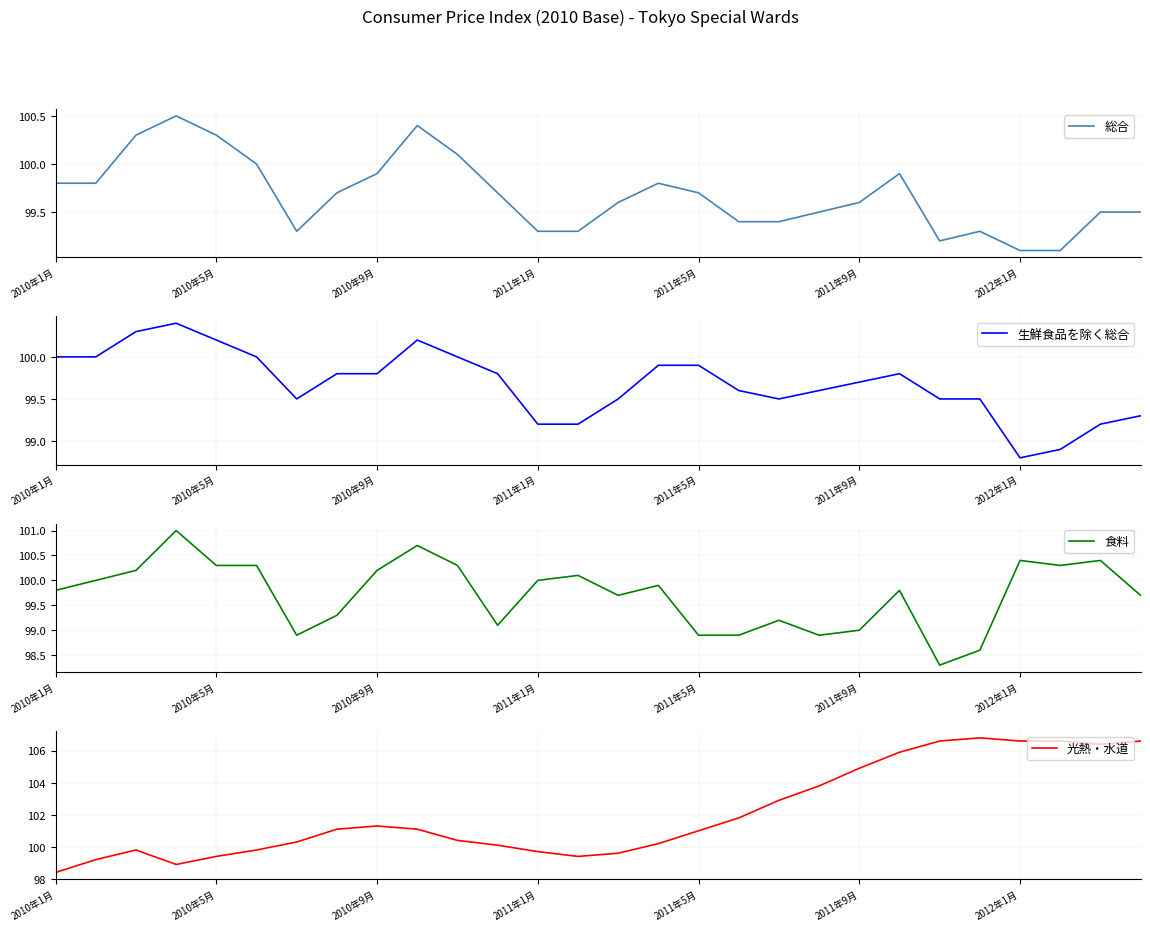

At how many categories does at least one series exceed 98?

28